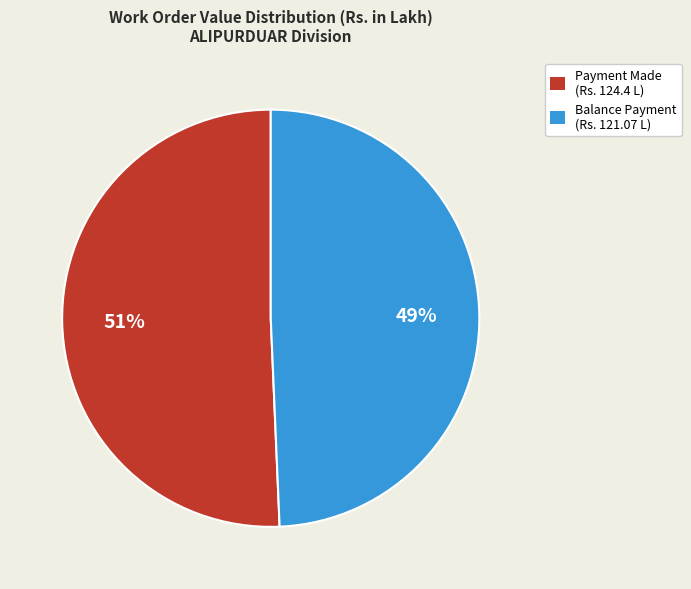

To the nearest percent, what portion does Balance Payment (Rs. 121.07 L) represent?

49%